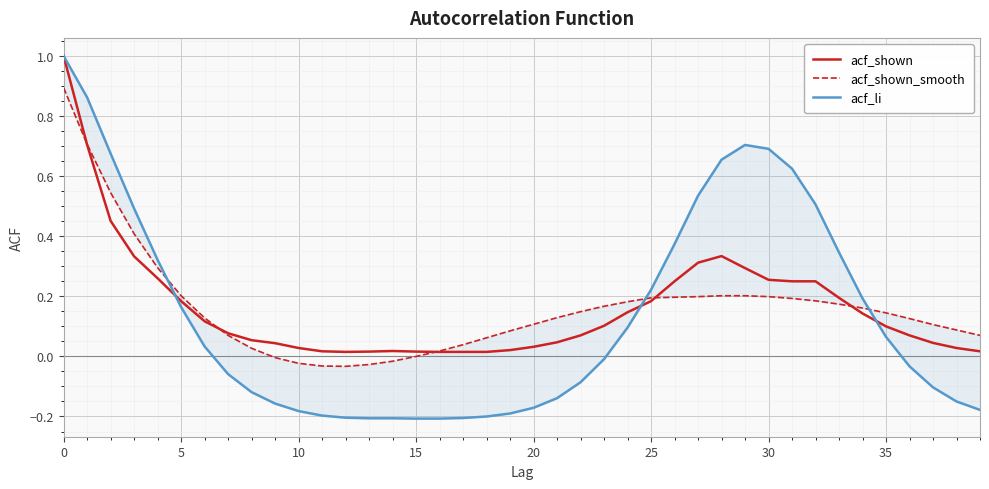

Reading right to left, what are all the values shown in this chart?

acf_shown: 0.0	0.0	0.0	0.1	0.1	0.1	0.2	0.2	0.2	0.3	0.3	0.3	0.3	0.2	0.2	0.1	0.1	0.1	0.0	0.0	0.0	0.0	0.0	0.0	0.0	0.0	0.0	0.0	0.0	0.0	0.0	0.1	0.1	0.1	0.2	0.3	0.3	0.5	0.7	1.0
acf_shown_smooth: 0.1	0.1	0.1	0.1	0.1	0.2	0.2	0.2	0.2	0.2	0.2	0.2	0.2	0.2	0.2	0.2	0.2	0.1	0.1	0.1	0.1	0.1	0.0	0.0	-0.0	-0.0	-0.0	-0.0	-0.0	-0.0	-0.0	0.0	0.1	0.1	0.2	0.3	0.4	0.5	0.7	0.9
acf_li: -0.2	-0.1	-0.1	-0.0	0.1	0.2	0.3	0.5	0.6	0.7	0.7	0.7	0.5	0.4	0.2	0.1	-0.0	-0.1	-0.1	-0.2	-0.2	-0.2	-0.2	-0.2	-0.2	-0.2	-0.2	-0.2	-0.2	-0.2	-0.2	-0.1	-0.1	0.0	0.2	0.3	0.5	0.7	0.9	1.0